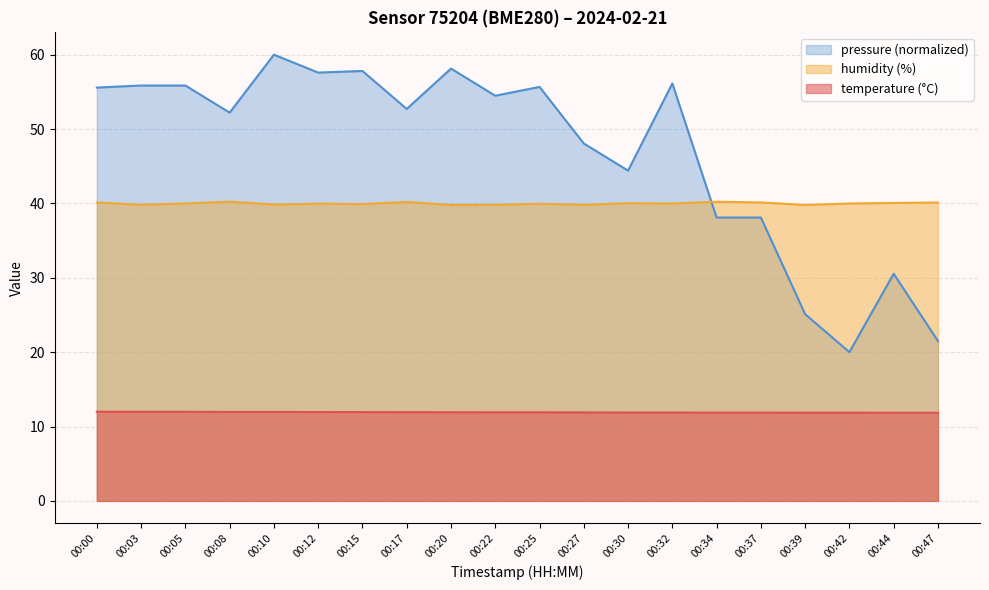

What is the value of the humidity point at the 9th from the left?

39.8